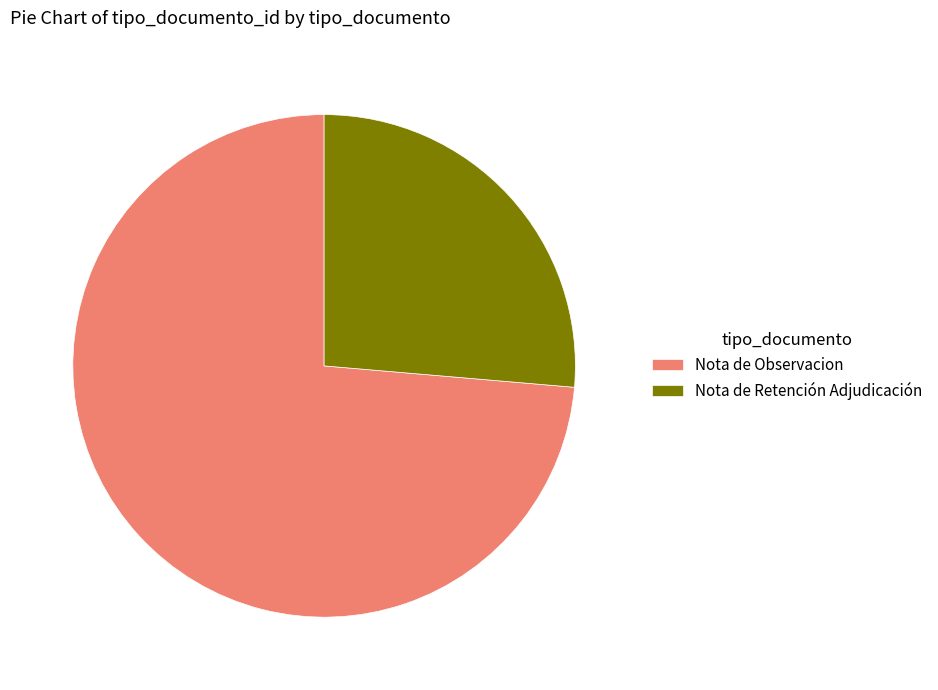

Is the sum of Nota de Observacion and Nota de Retención Adjudicación greater than half?

Yes